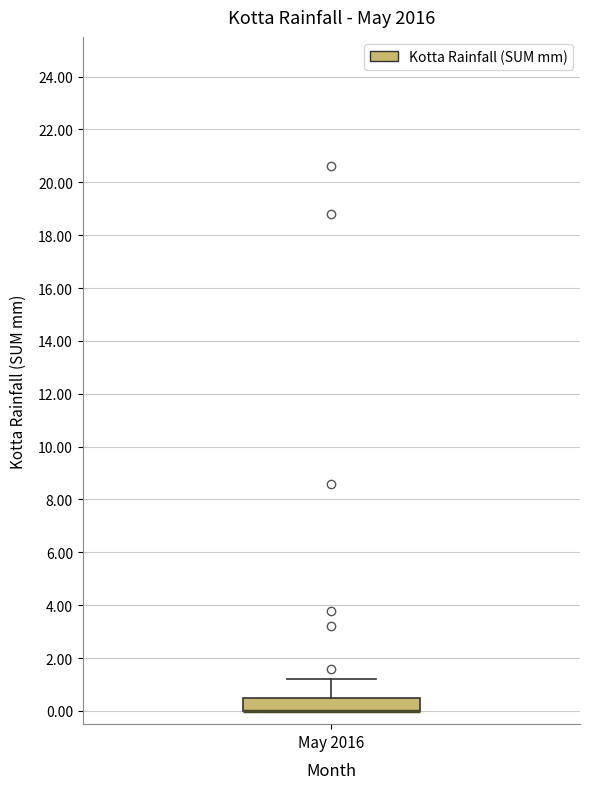

Transcribe this box plot: give where the median line is, the range the box spans, and where the two whiskers end, as read against the y-axis. The values are not printed on the chart, so give them approximately, as read against the axis.

median 0.0 (drawn on the box's lower edge), box 0.0 to 0.6, whiskers 0.0 to 1.2